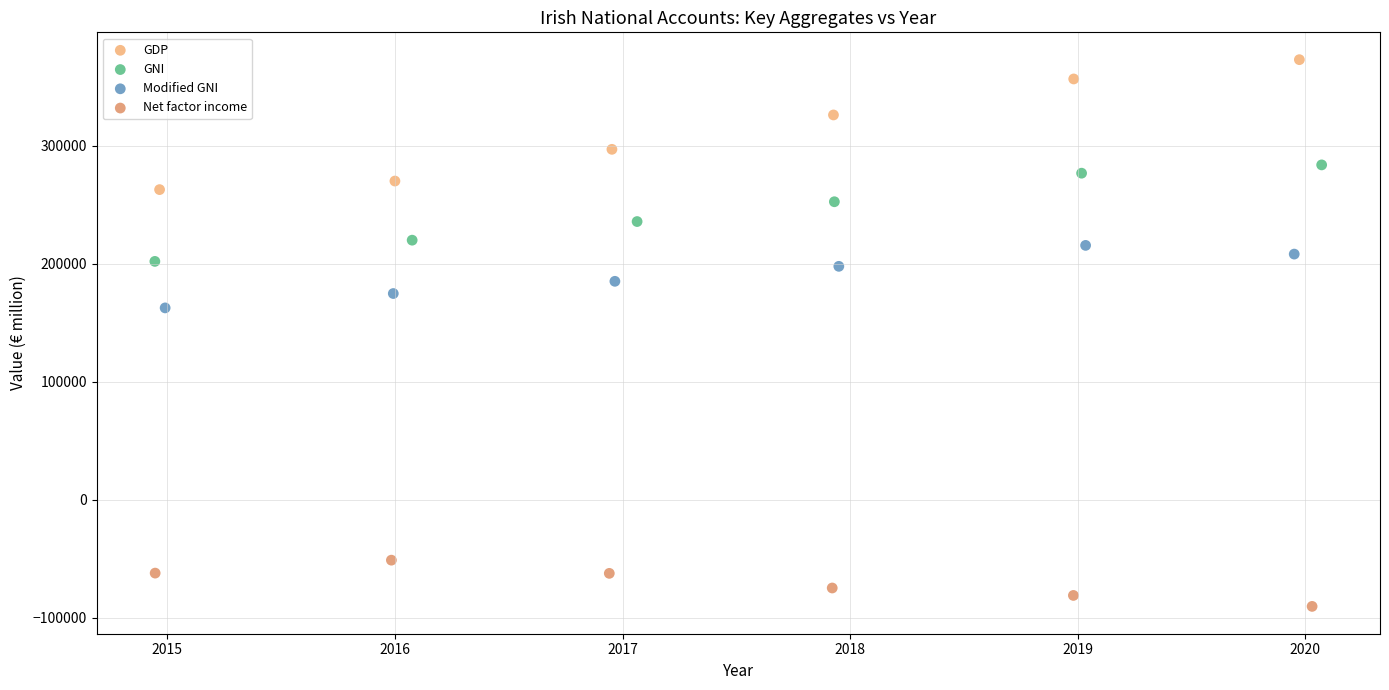

What are all the series names shown in the legend?

GDP, GNI, Modified GNI, Net factor income